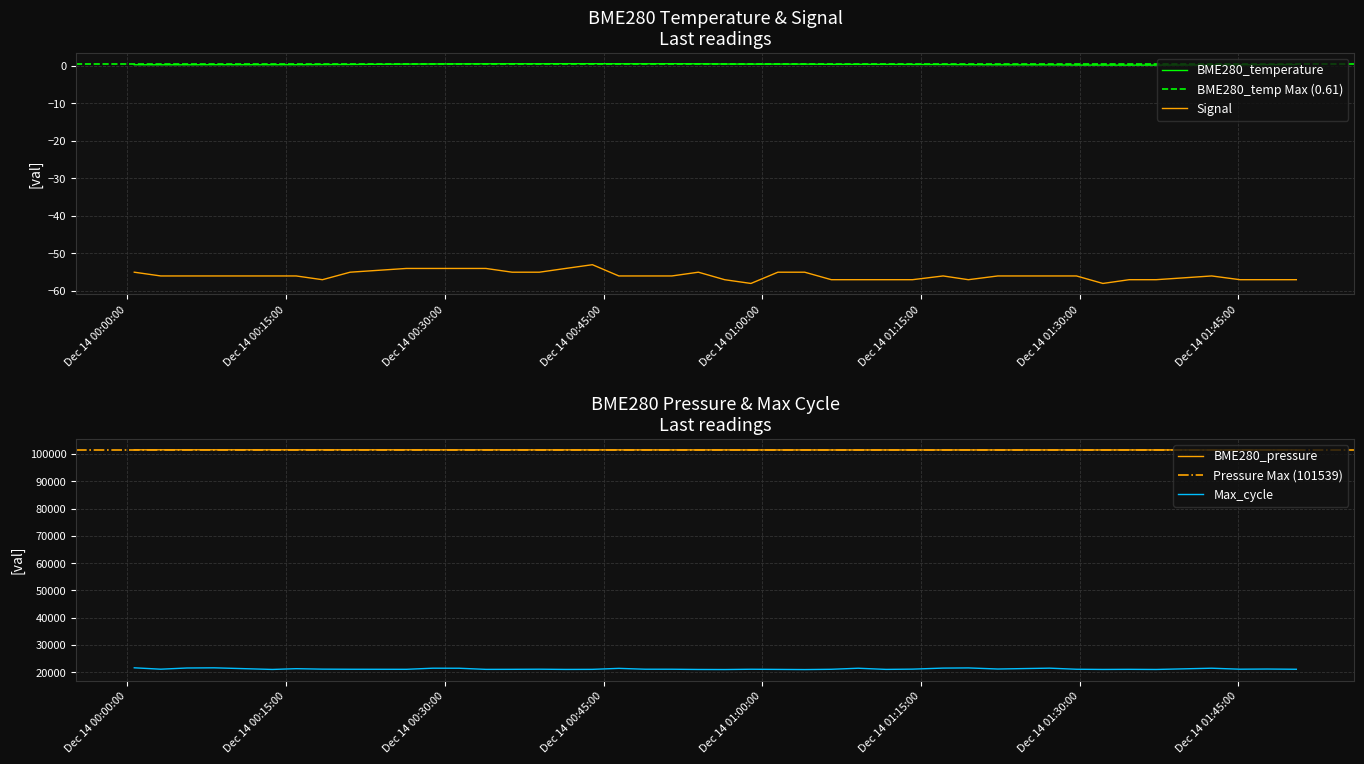

True or false: BME280_temperature and Signal intersect in this chart.

False